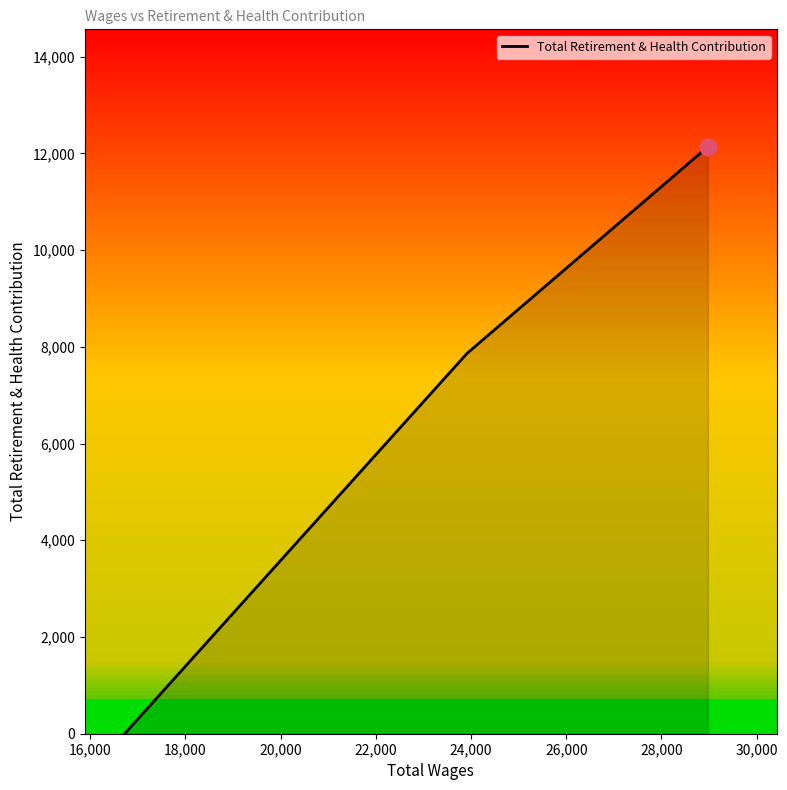

What is the ratio of the value at 18,000 to the value at 16,000?

1.5